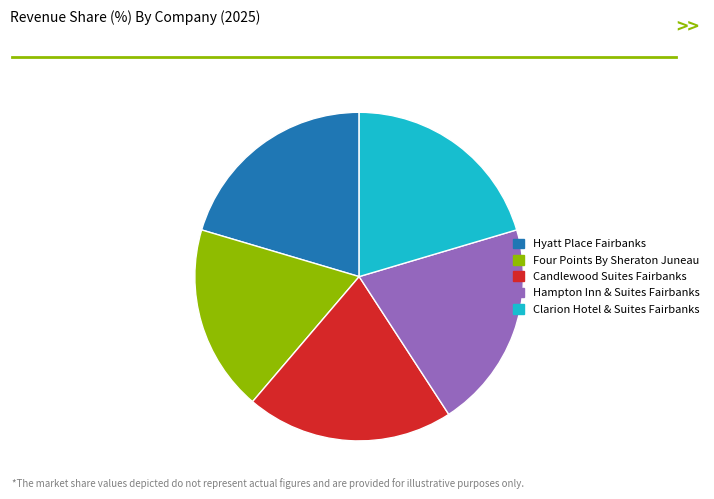

Is the sum of Clarion Hotel & Suites Fairbanks and Four Points By Sheraton Juneau greater than half?

No